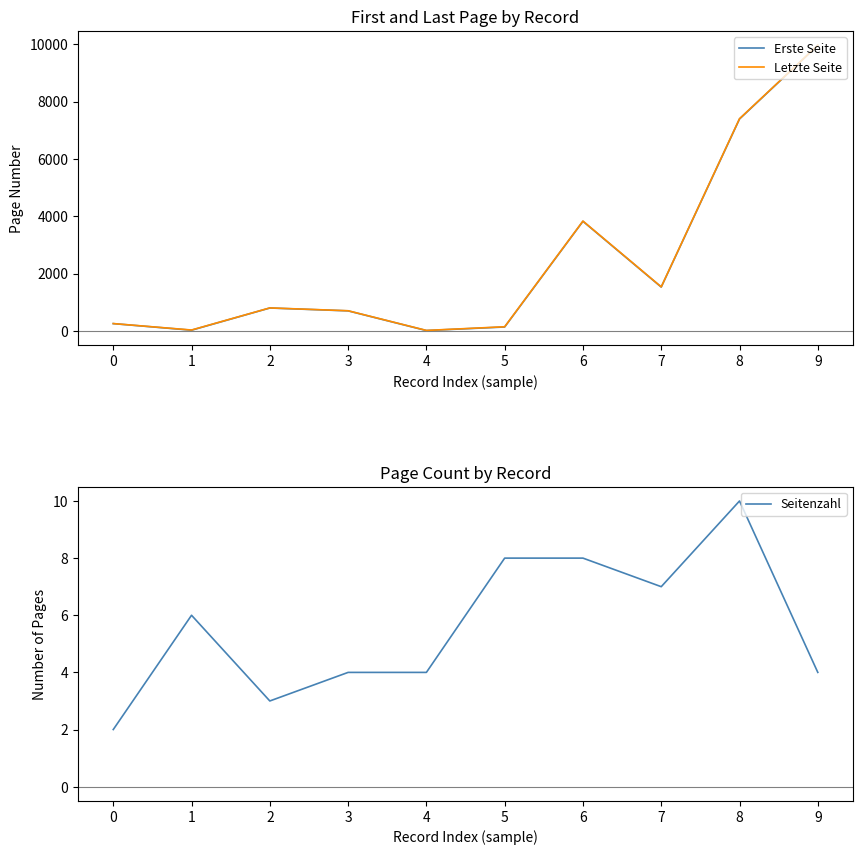

Rank the series by their maximum value, from lowest to highest.

Seitenzahl, Erste Seite, Letzte Seite